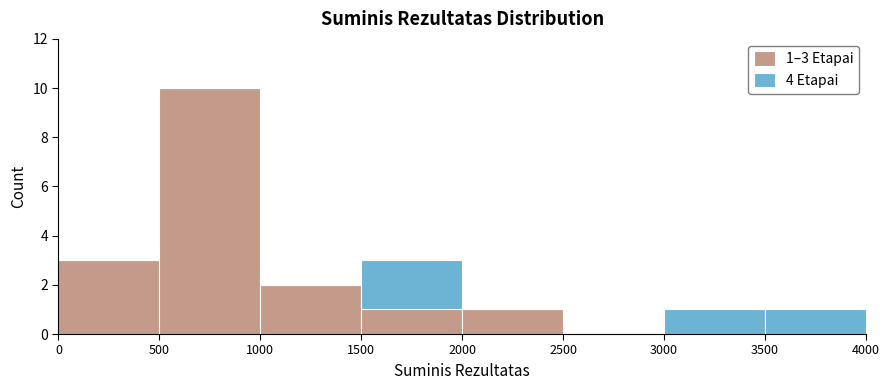

Which range on the x-axis has the tallest stacked bar (by total height)?

500 to 1000